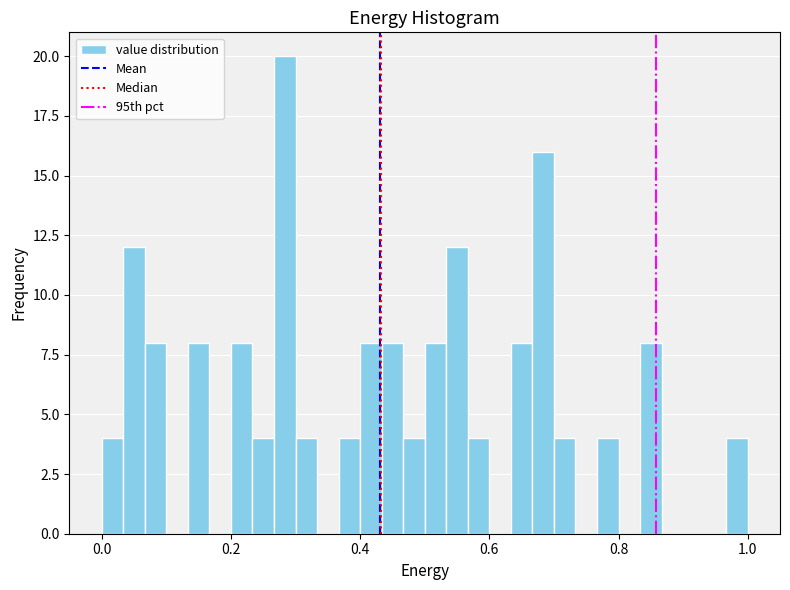

Read against the x-axis, roughly where is the centre of the tallest bar?

0.28